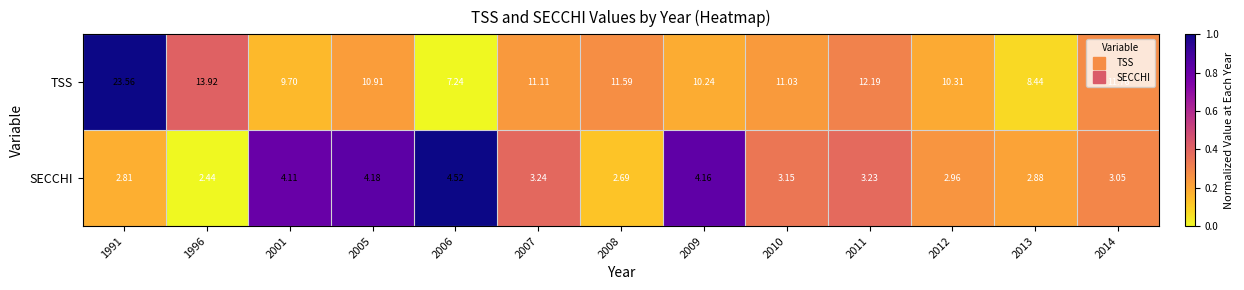

Which series has the largest total across all categories?

TSS